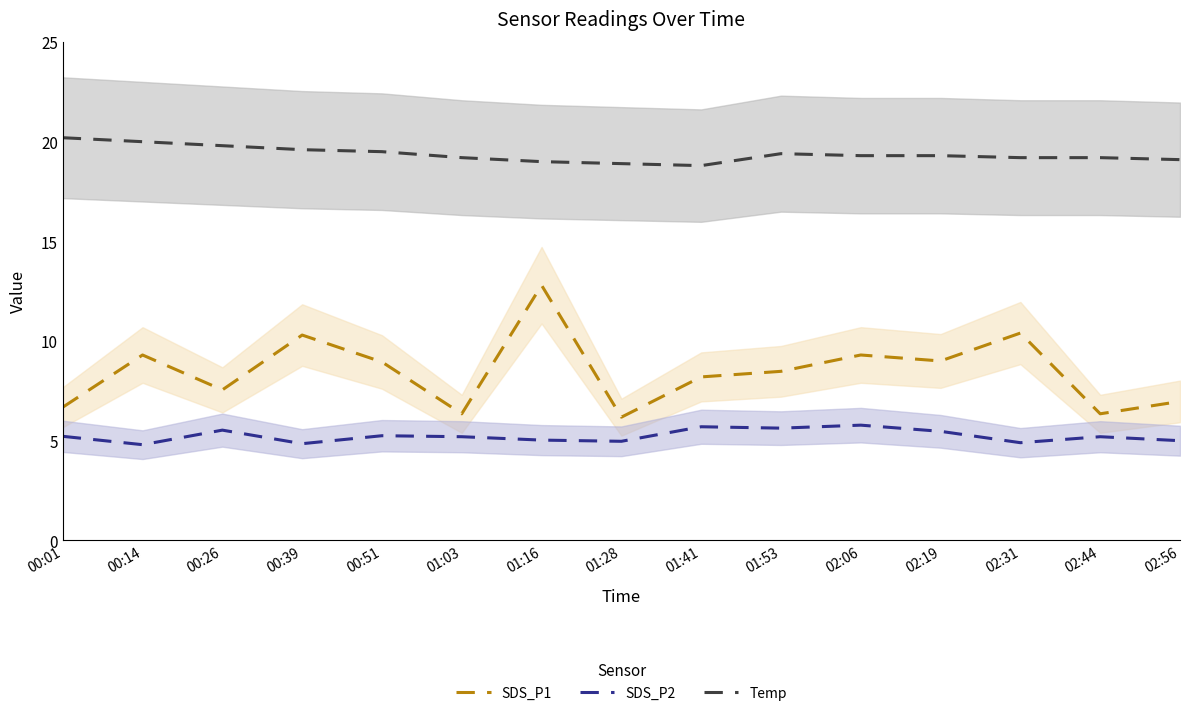

How many interior local valleys does the SDS_P1 series have?

5